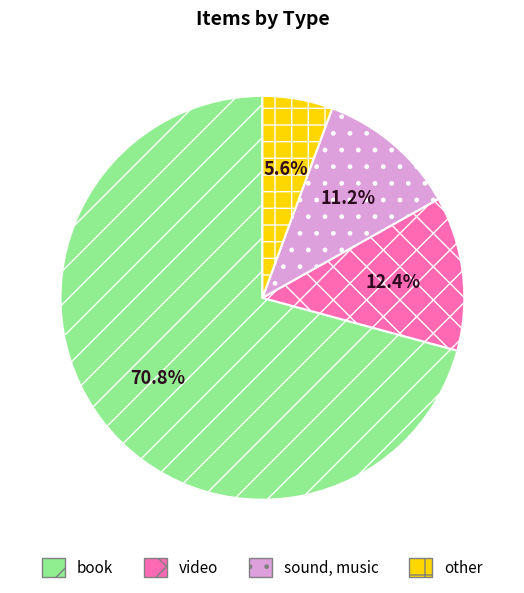

To the nearest percent, what percentage of the pie is other?

6%